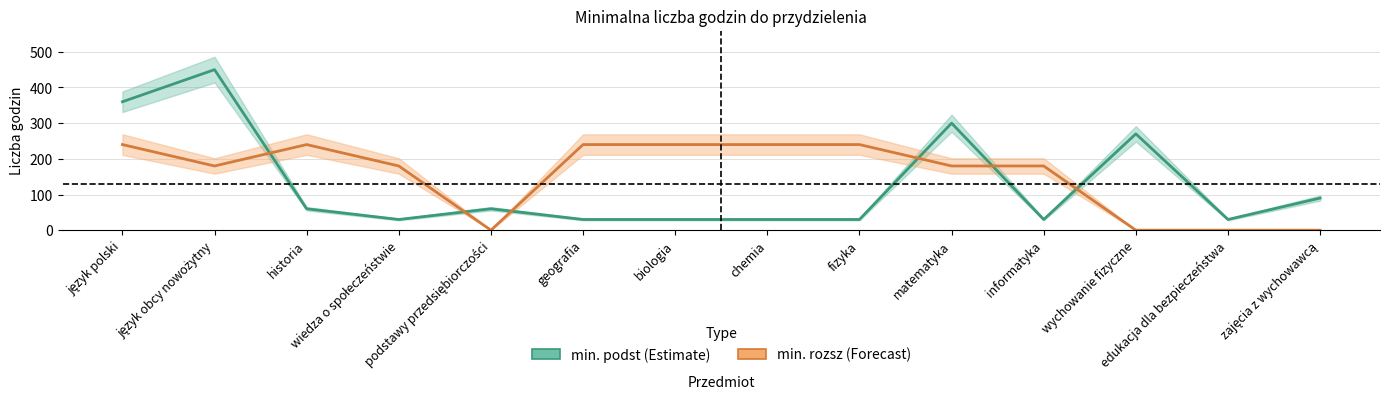

The value of min. podst at historia is 92. True or false?

False